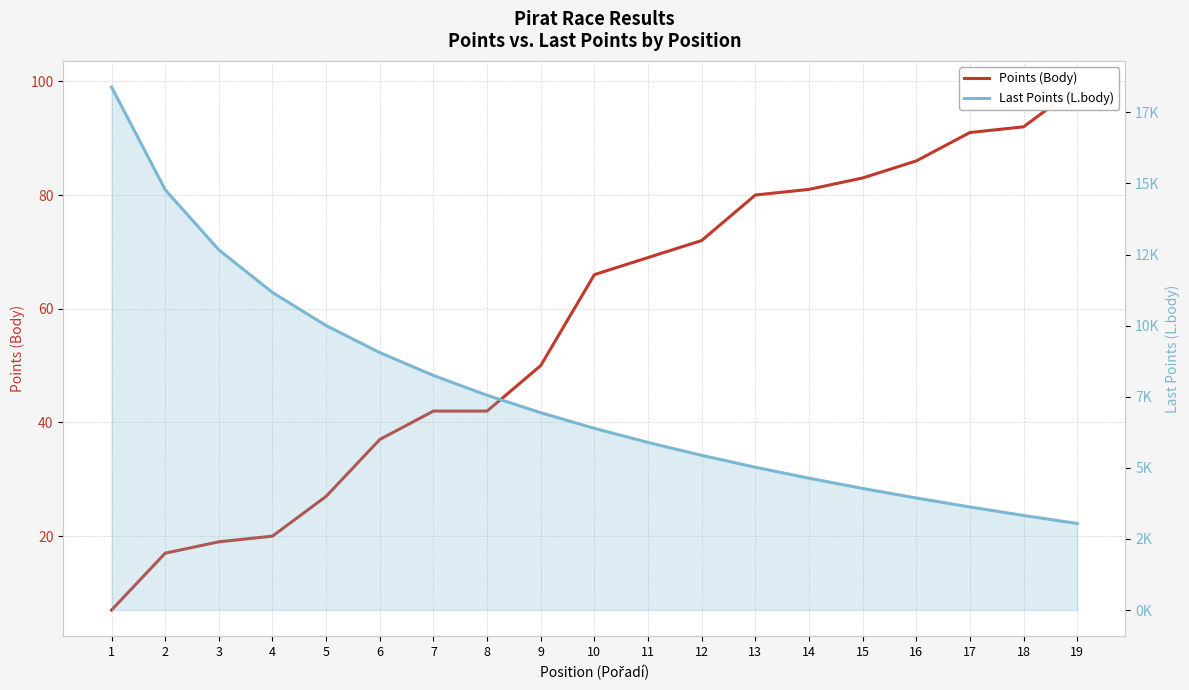

What is the sum of all Points (Body) values?

1080